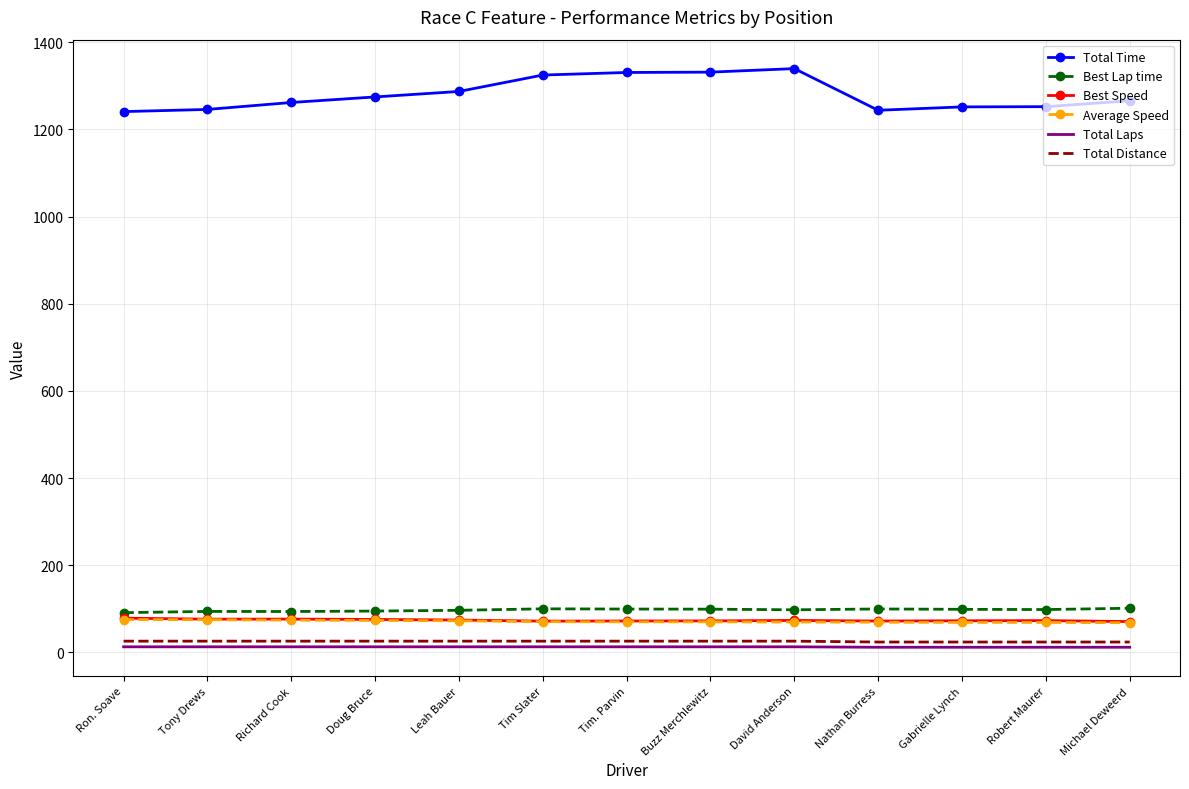

Which series has the largest total across all categories?

Total Time